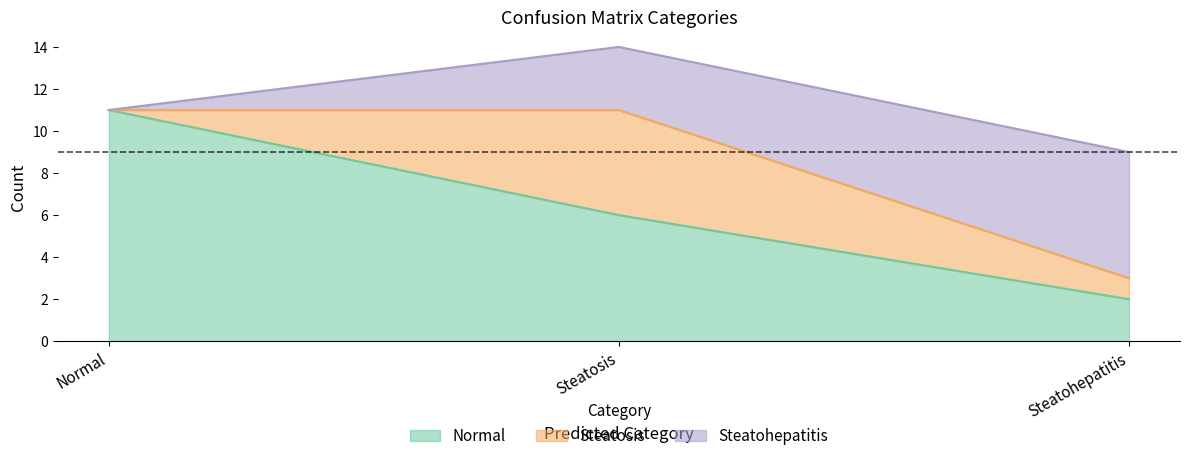

List the labels in order of Normal value, smallest first.

Steatohepatitis, Steatosis, Normal